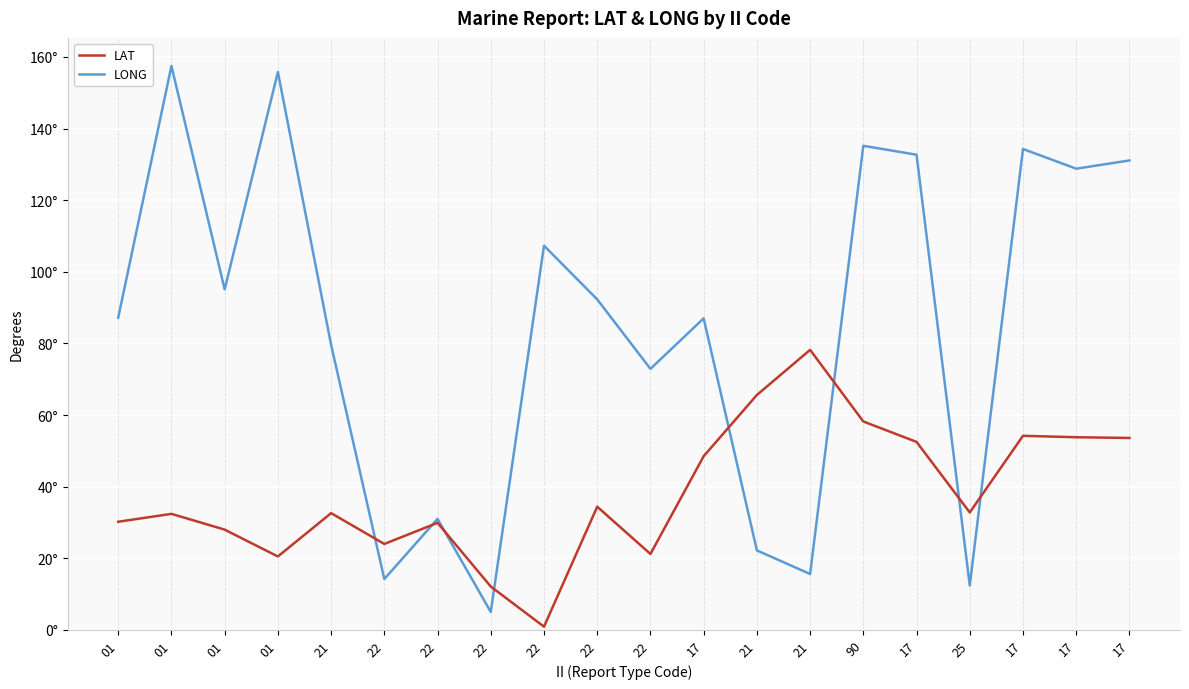

Does the chart display data point markers on the line(s)?

No